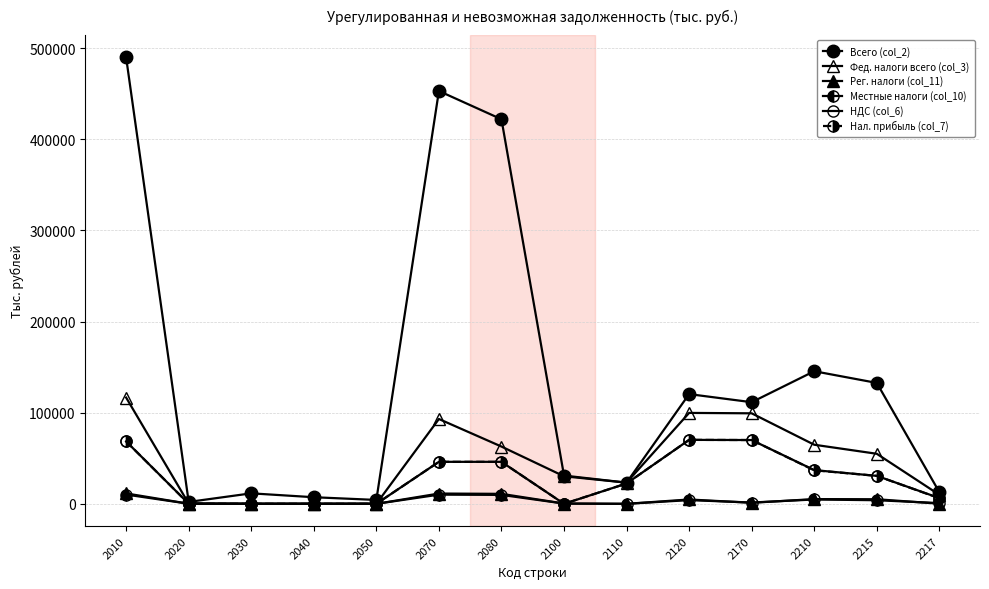

What is the sum of all Всего (col_2) values?

1967125